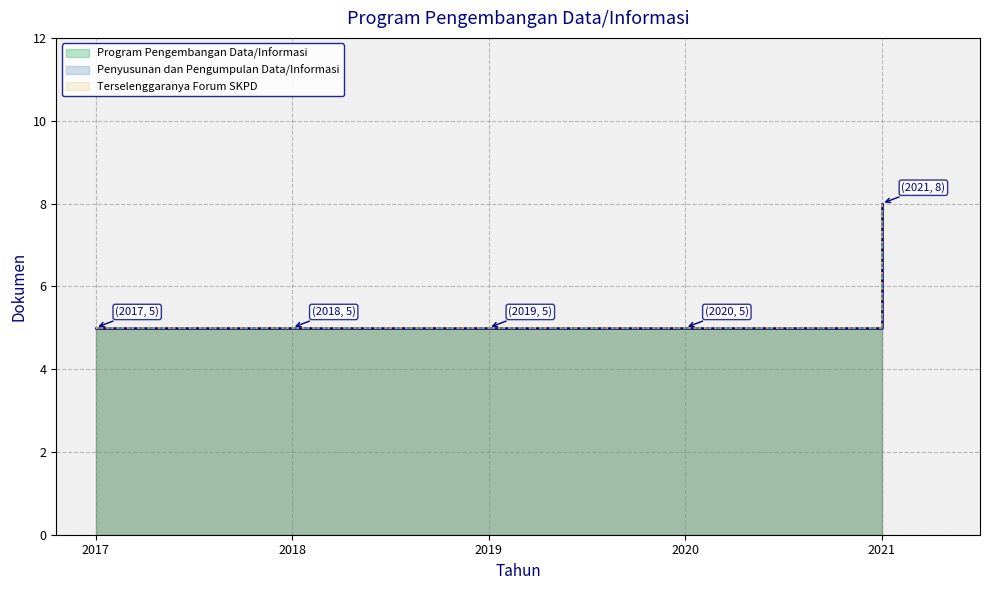

Does the chart display data point markers on the line(s)?

No